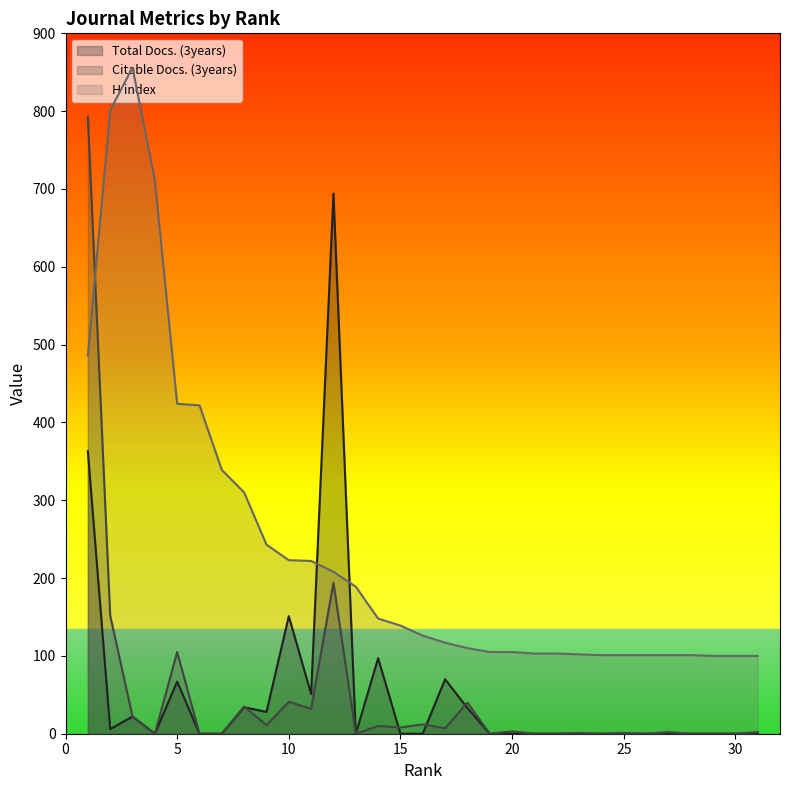

True or false: Citable Docs. (3years) has more than 2 interior local peaks.

True